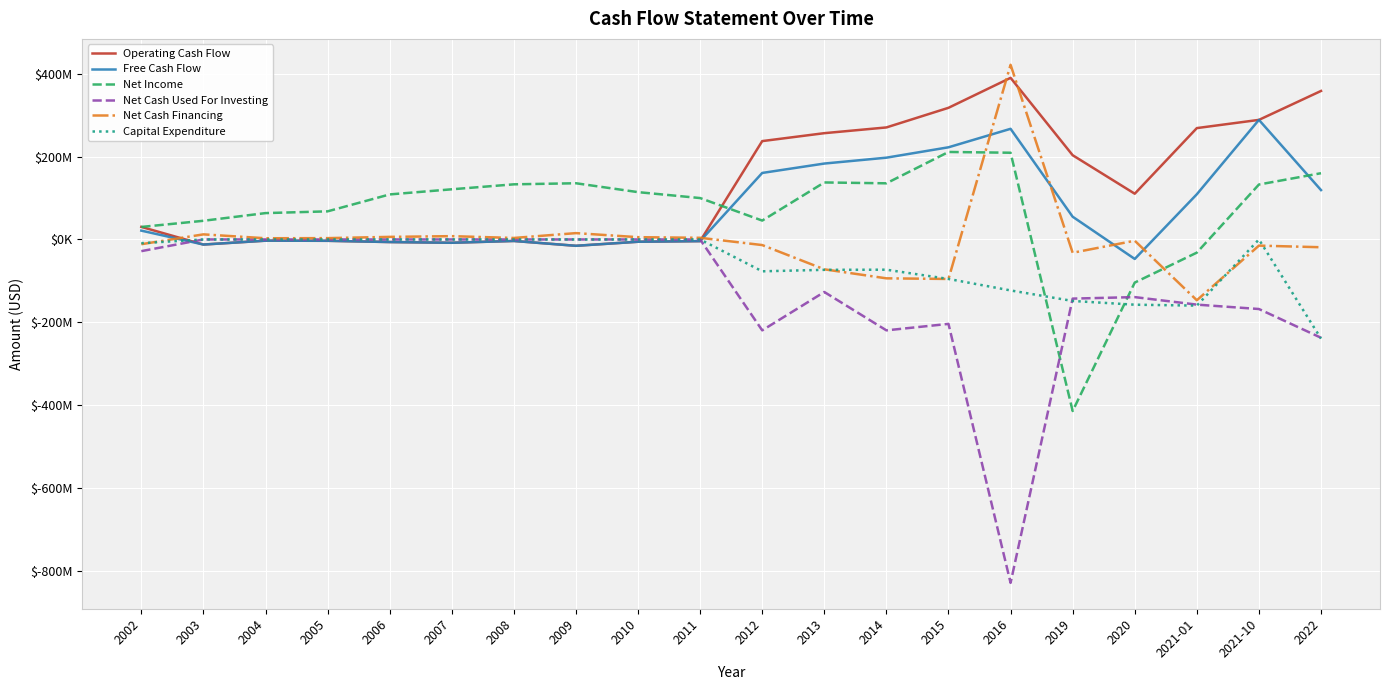

Which category has the highest value in the Net Income series?

2015